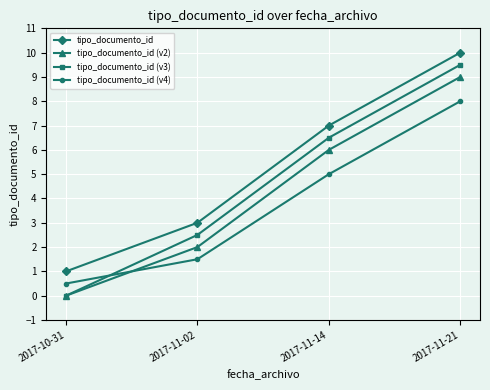

What is the label of the 3rd point from the left?

2017-11-14